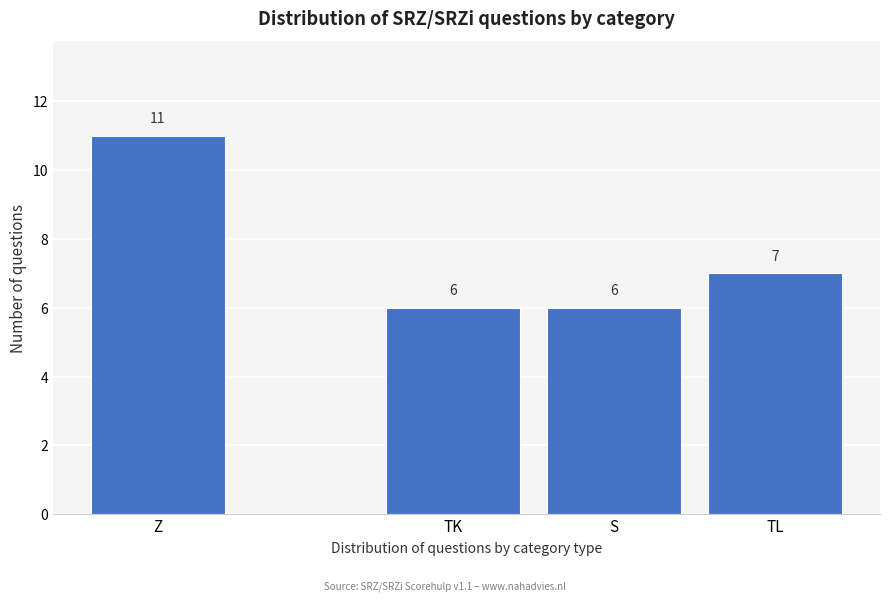

Reading left to right, extract all data points from this chart.

Z=11	TK=6	S=6	TL=7